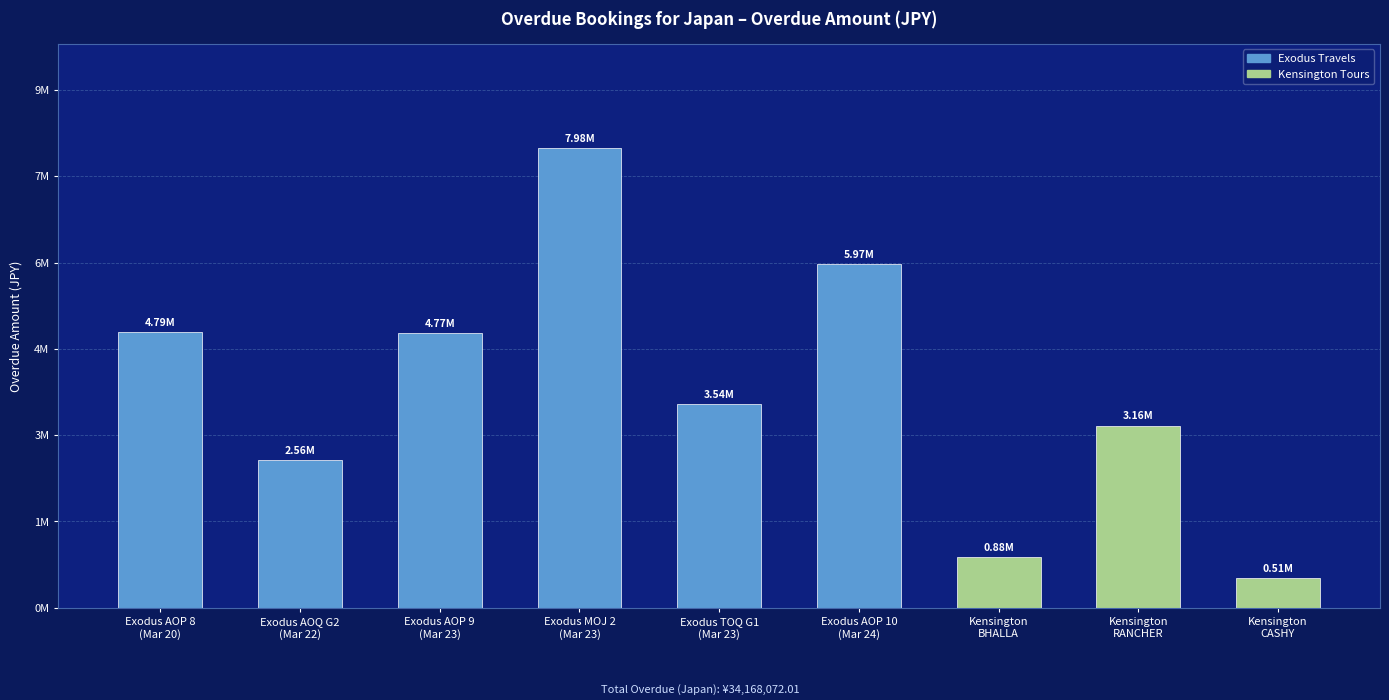

What is the approximate value at Kensington
RANCHER?

3161610.0